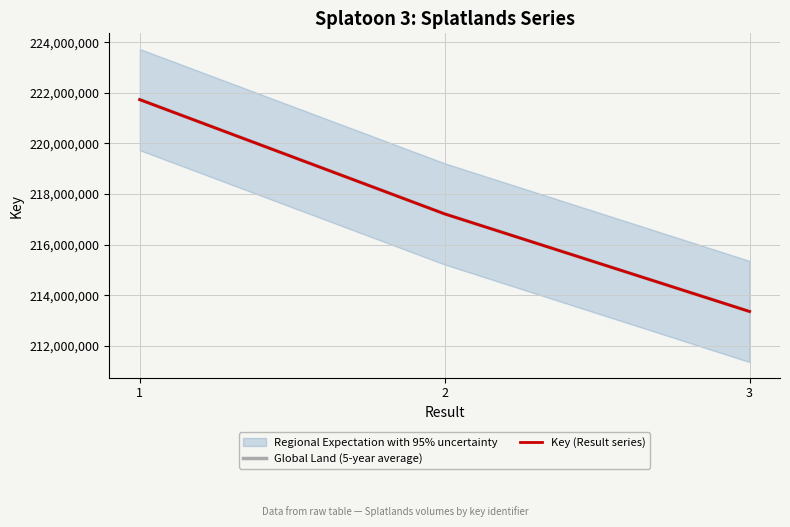

How many lines are shown in the chart?

2